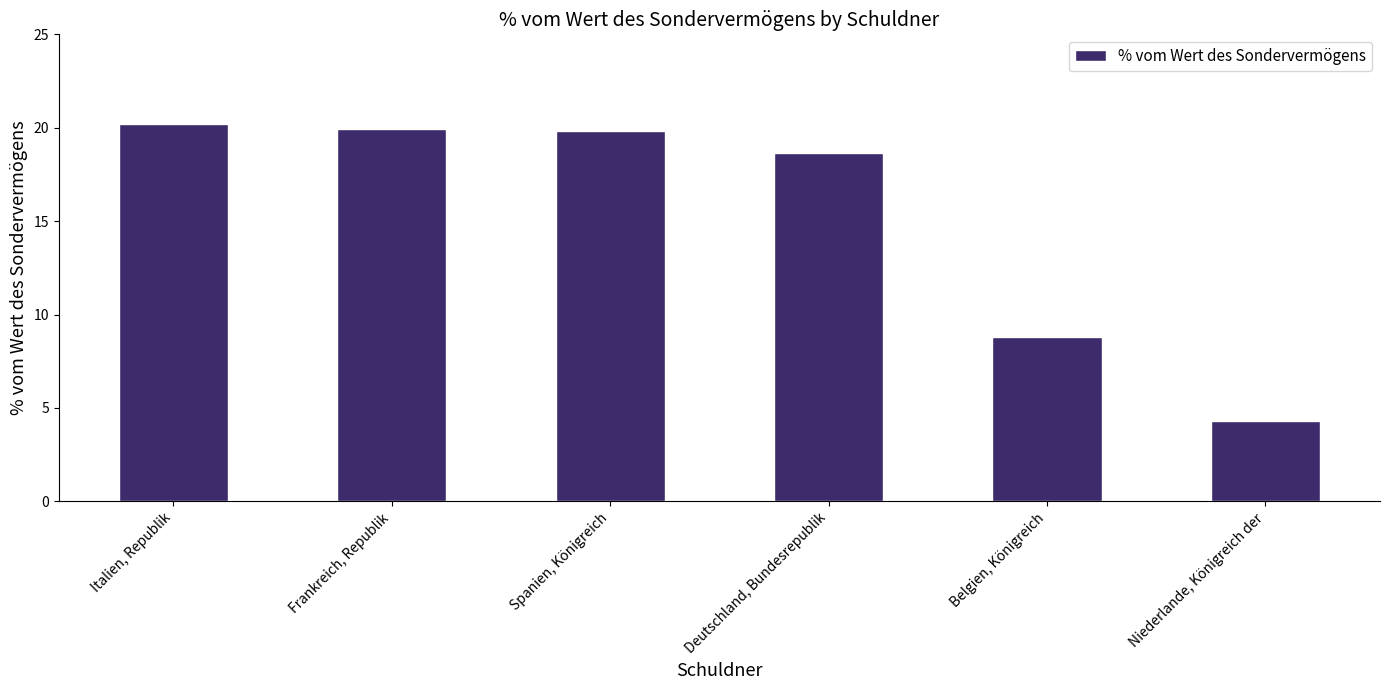

Which has a higher value, Spanien, Königreich or Deutschland, Bundesrepublik?

Spanien, Königreich